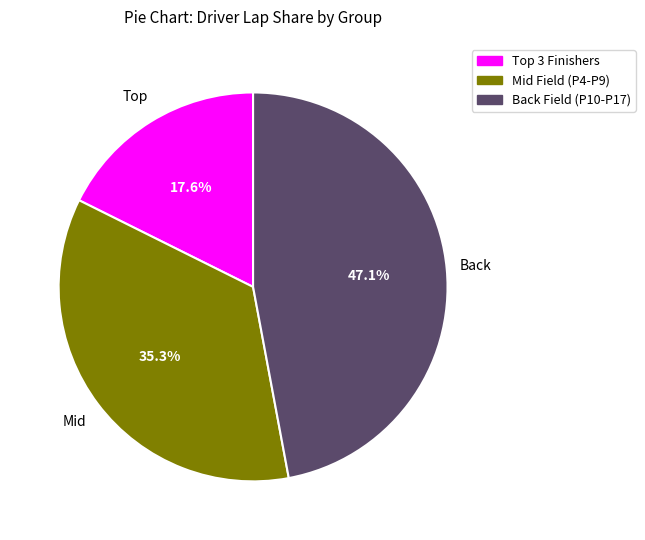

Is there any slice that represents more than half of the pie?

No